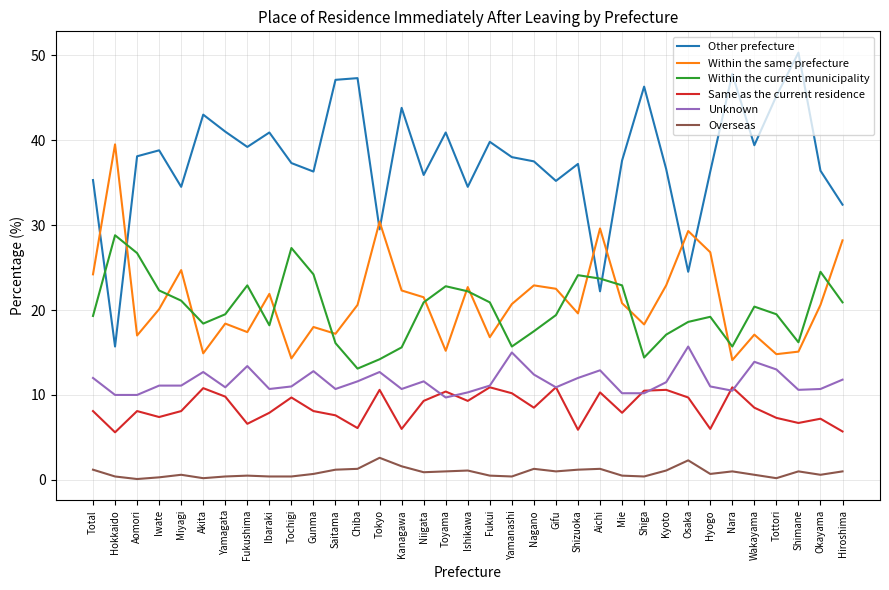

List the series in order of their peak value, highest first.

Other prefecture, Within the same prefecture, Within the current municipality, Unknown, Same as the current residence, Overseas